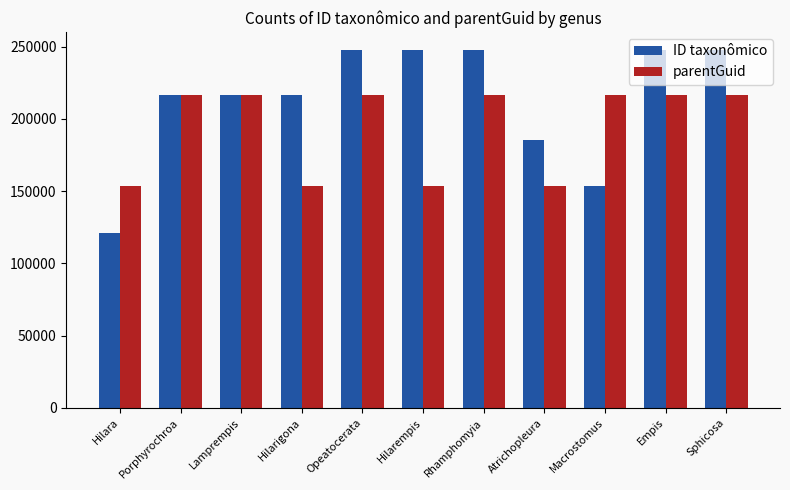

At which label is ID taxonômico closest to 184482?

Atrichopleura